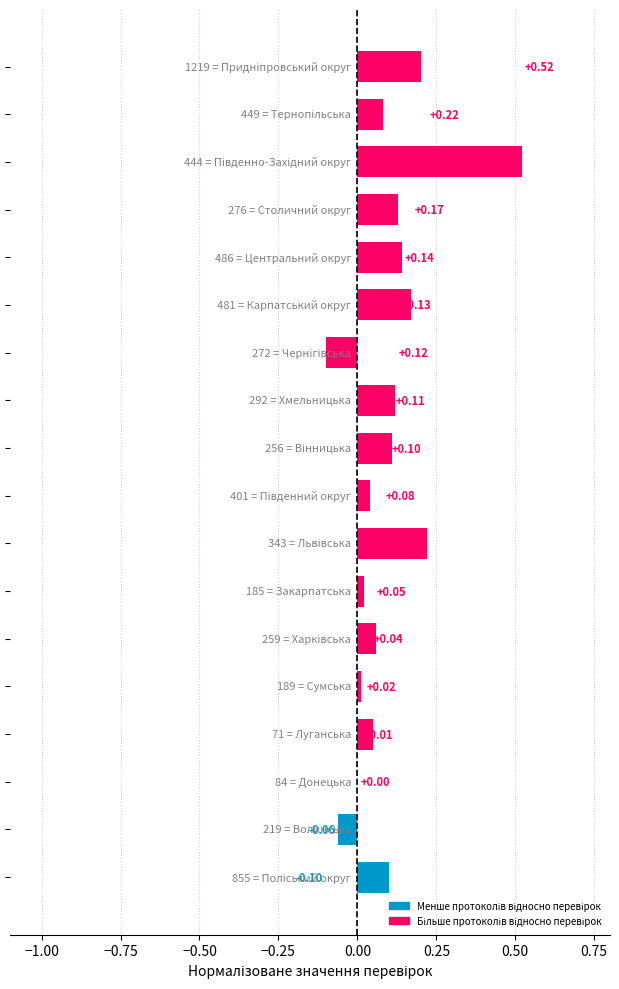

What is the sum of all values?

1.8